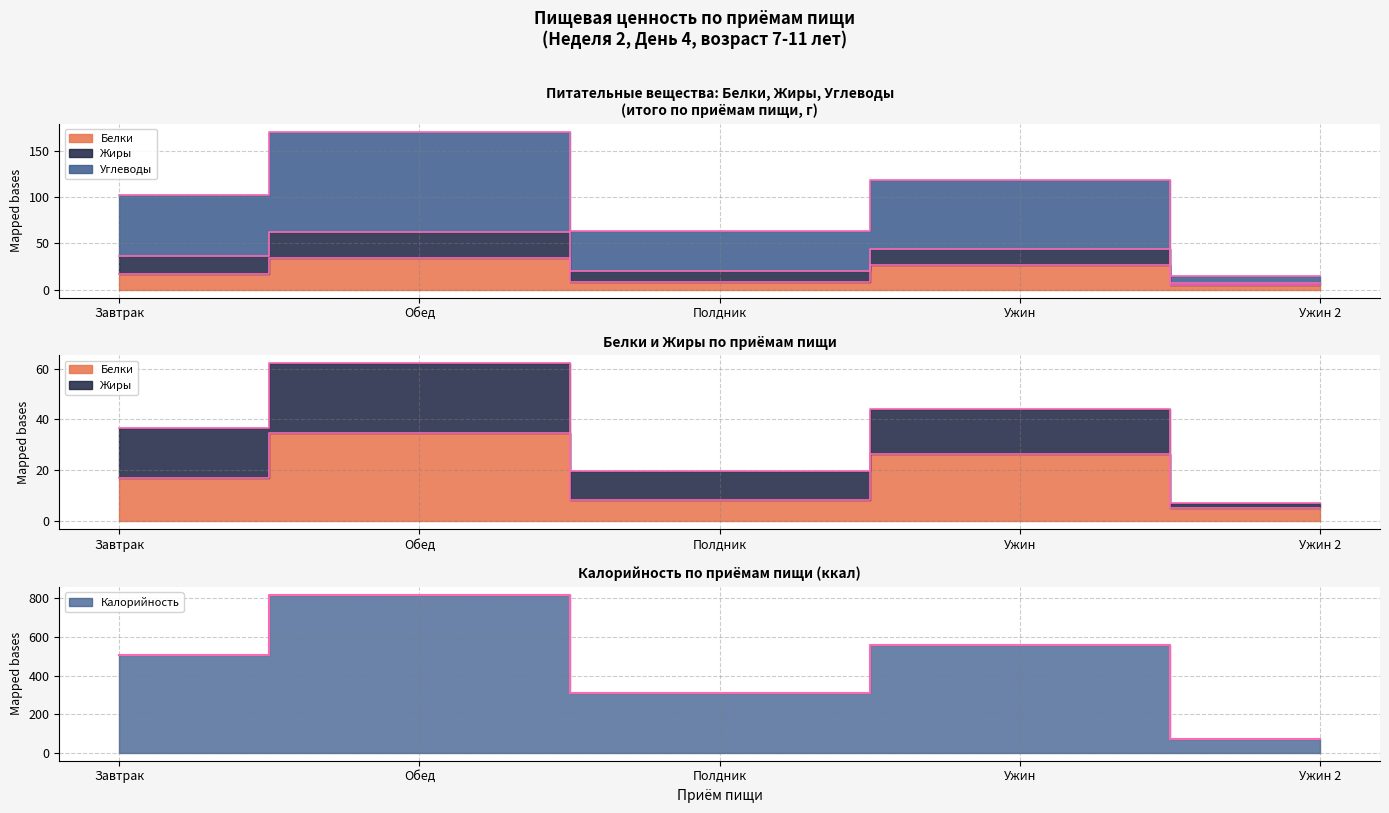

Which series has the widest spread of values?

Жиры